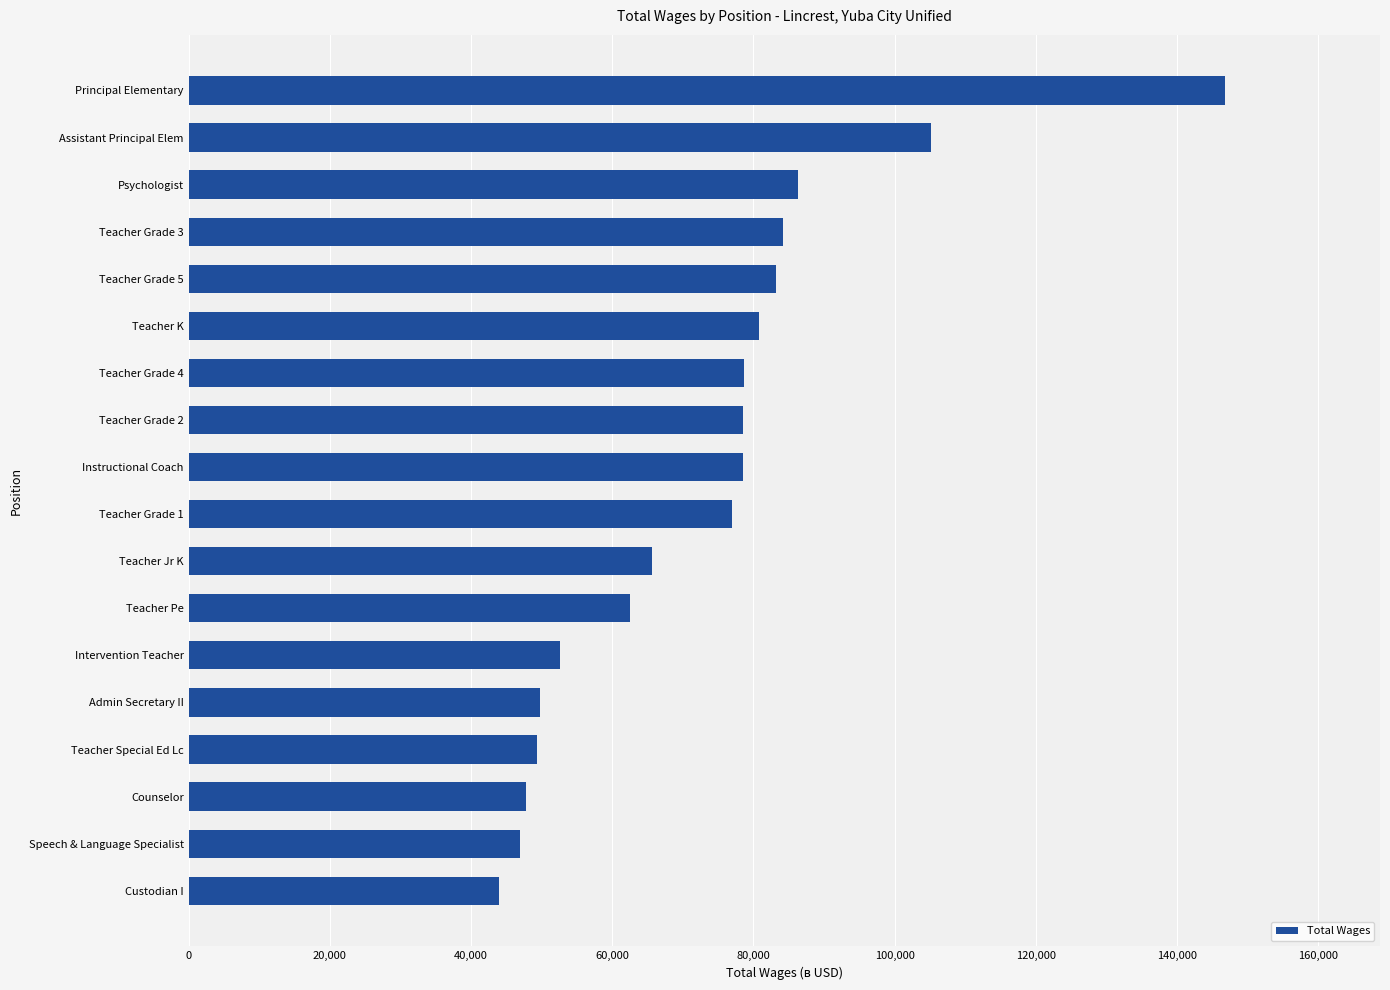

Where is the data nearest to the value 95328?

Psychologist